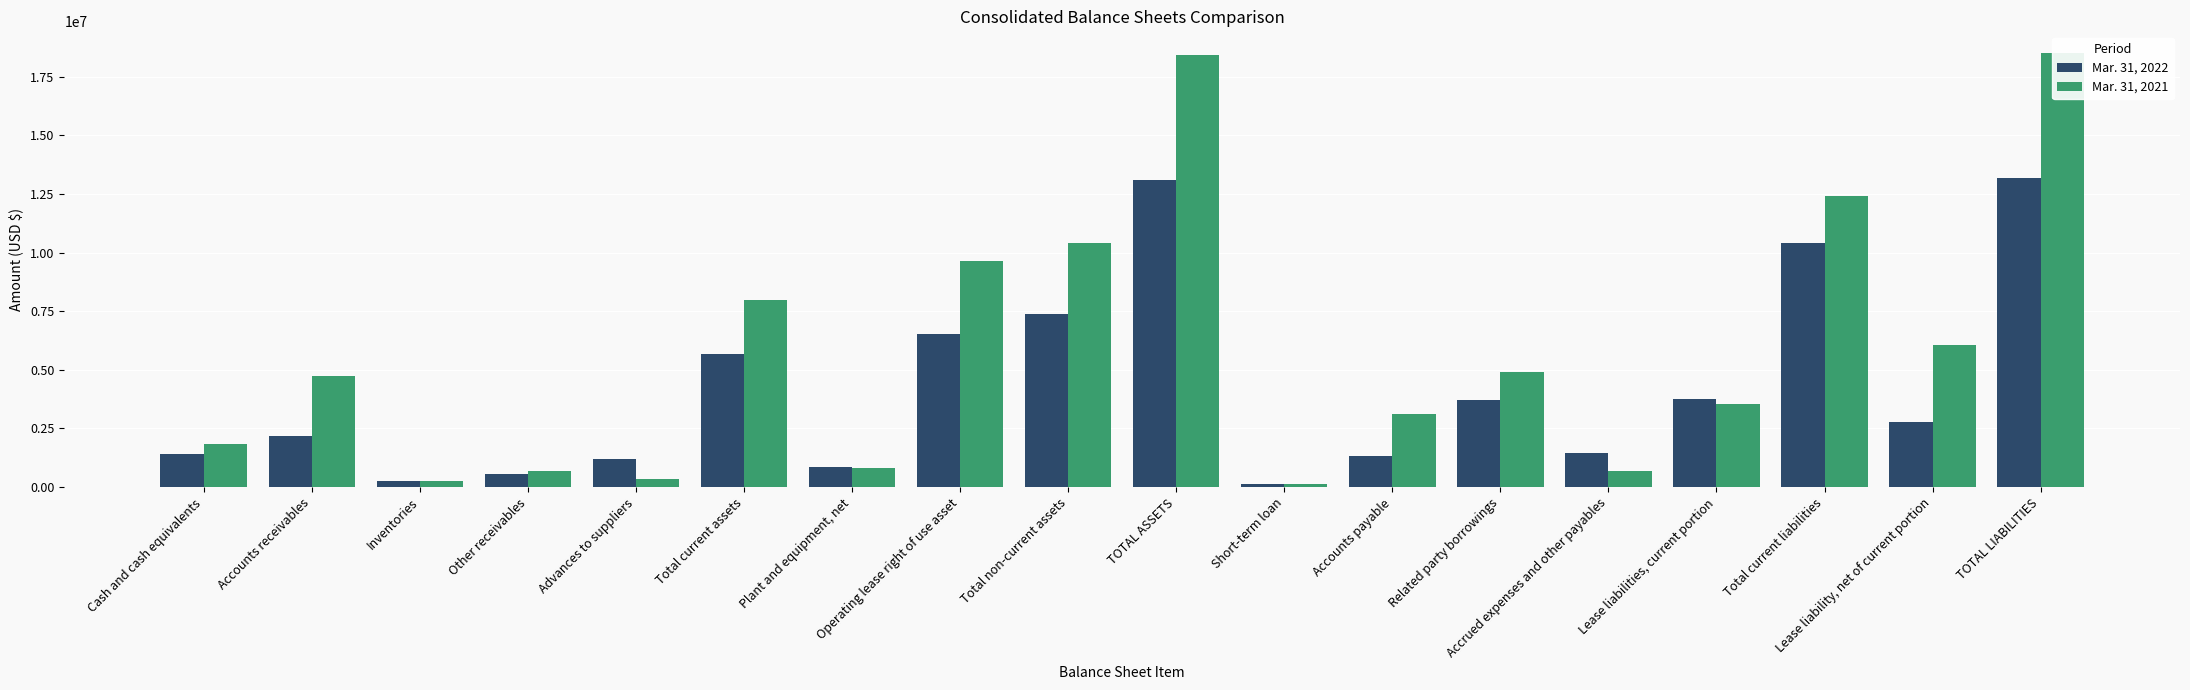

At Total non-current assets, list the series in order from smallest to largest.

Mar. 31, 2022, Mar. 31, 2021